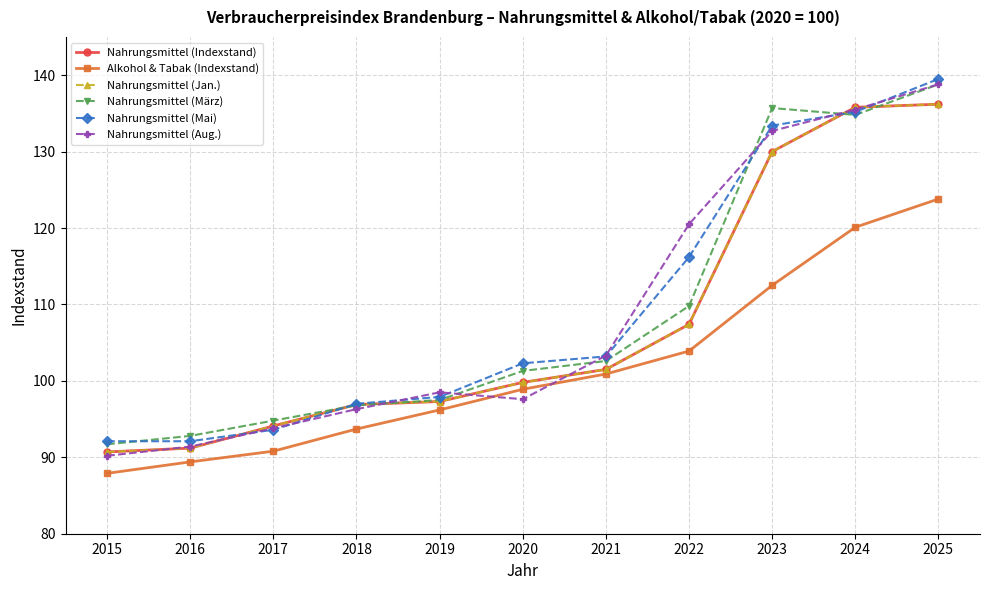

Which series has the widest spread of values?

Nahrungsmittel (Aug.)